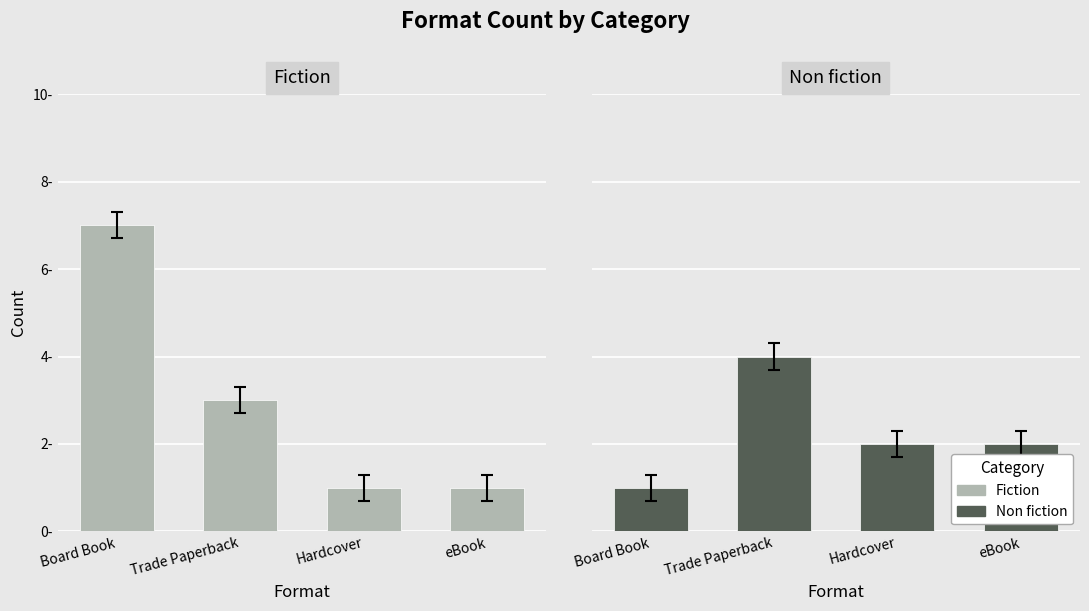

Which series has the largest total across all categories?

Fiction